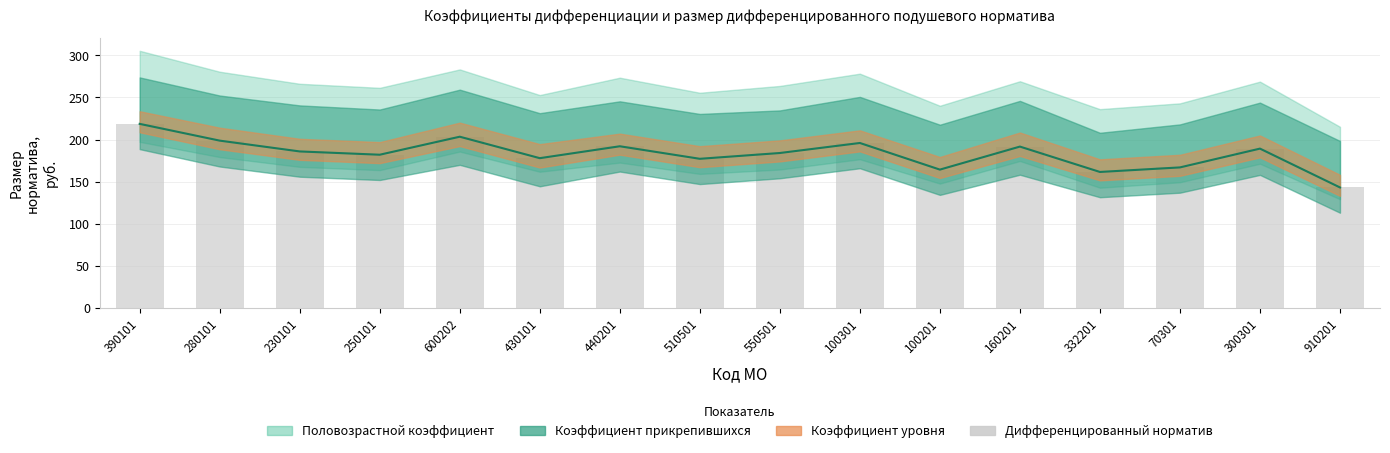

Approximately how many times larger is the value at 440201 compared to 300301?

1.0